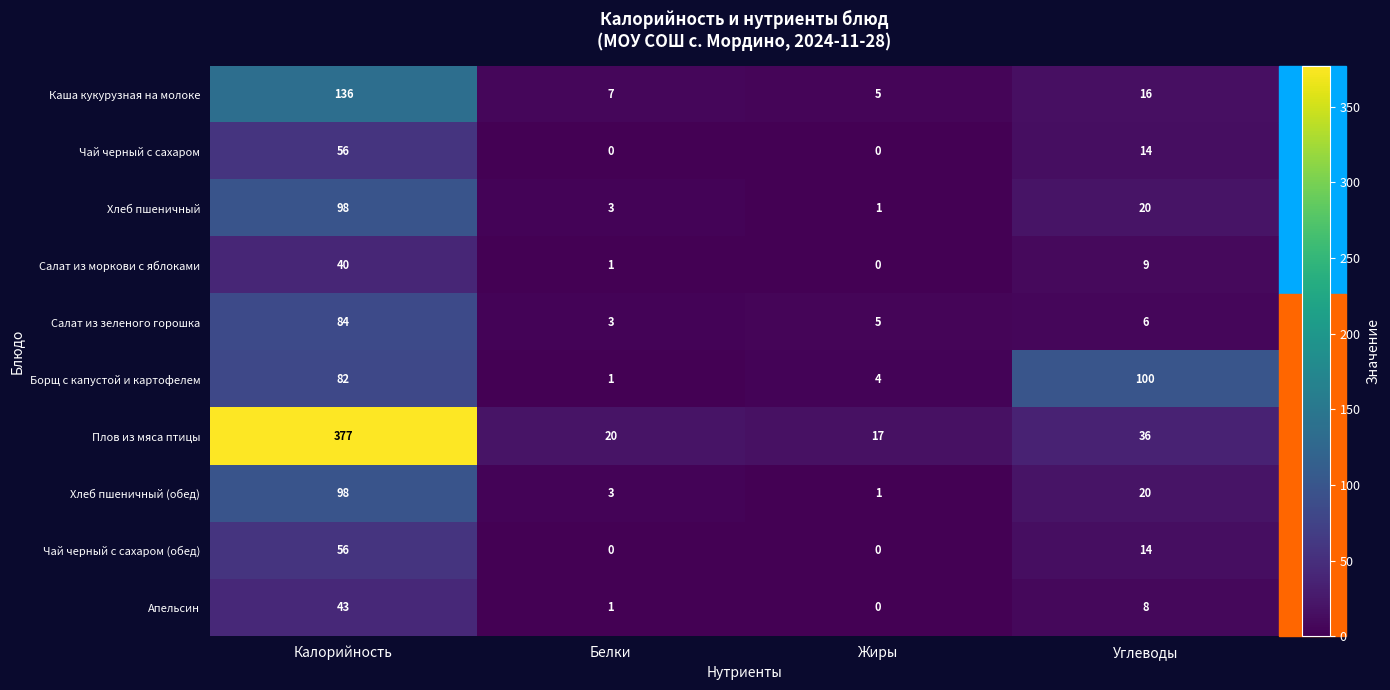

True or false: Хлеб пшеничный (обед) has a value of 1 at Белки.

False